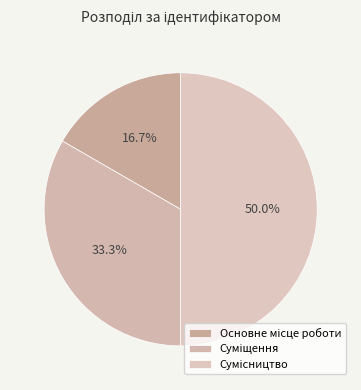

Which slice is the smallest?

Основне місце роботи